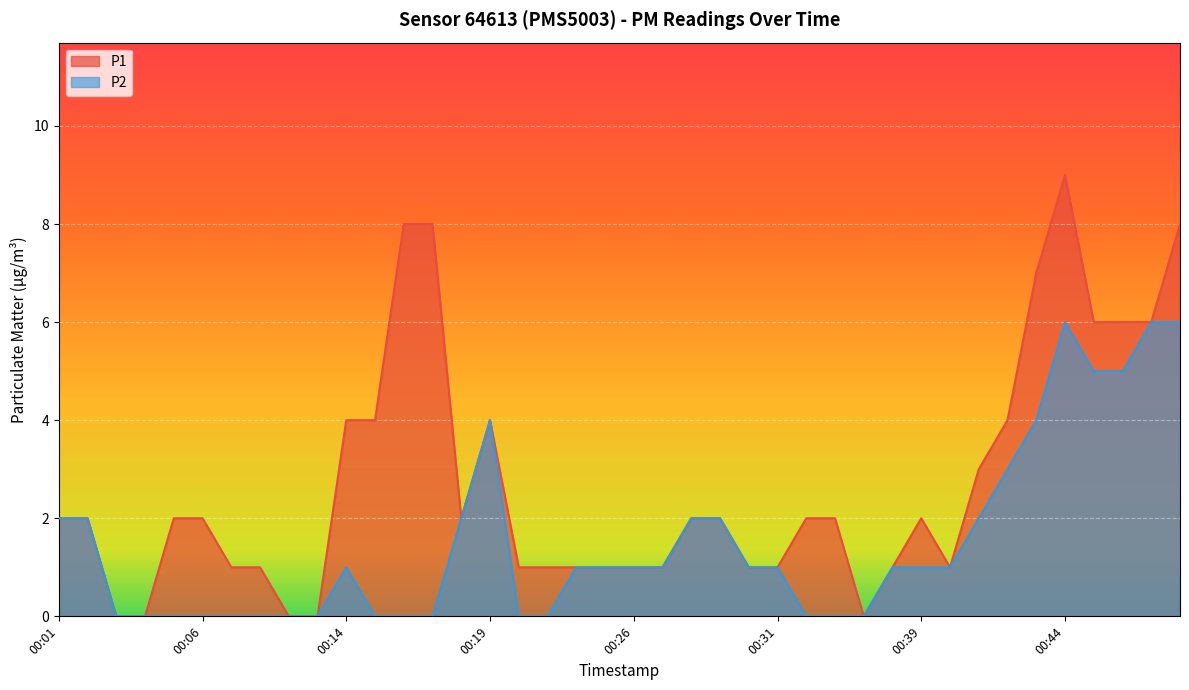

What is the difference between the second highest and second lowest values in the P2 series?

6